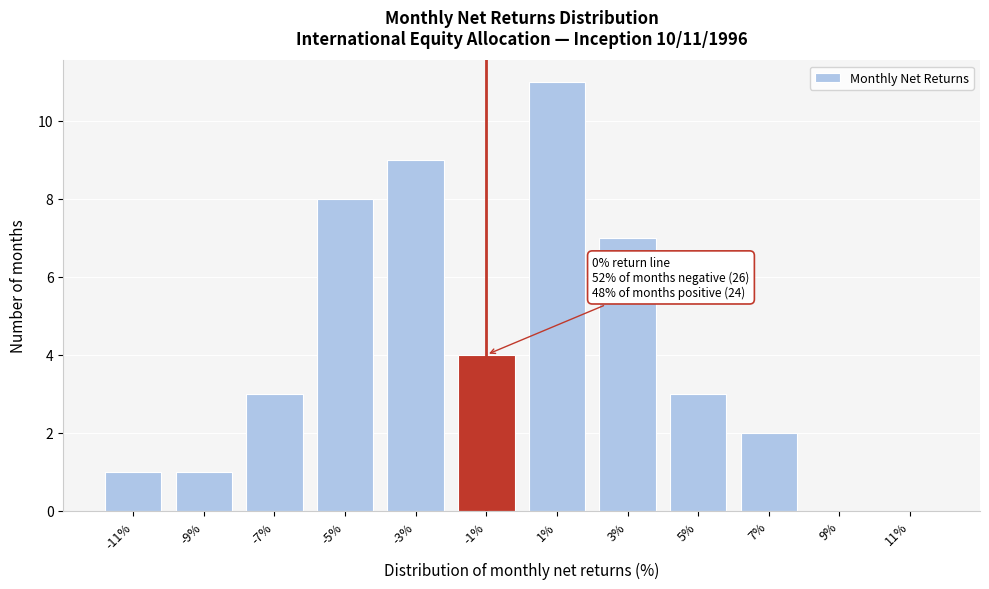

Reading left to right, what are all the values shown in this chart?

-11%=1	-9%=1	-7%=3	-5%=8	-3%=9	-1%=4	1%=11	3%=7	5%=3	7%=2	9%=0	11%=0